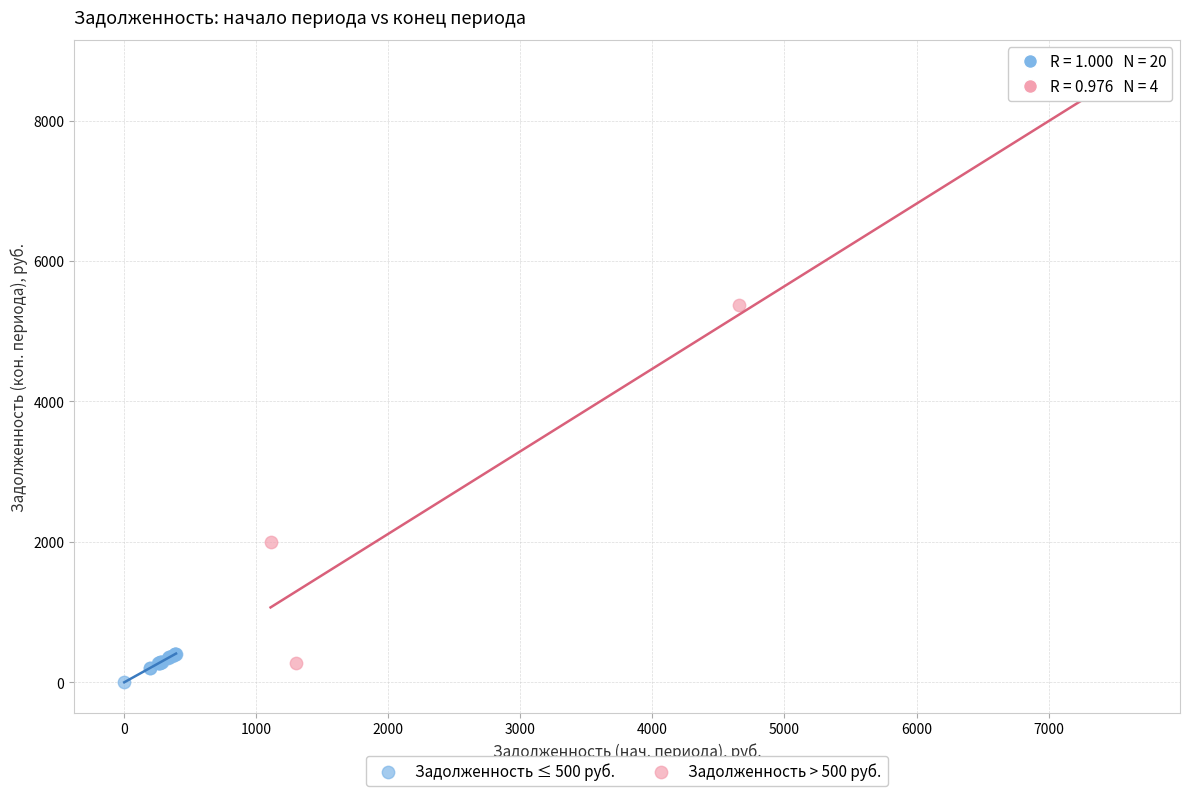

Which series has the widest spread of Y values?

Задолженность > 500 руб.